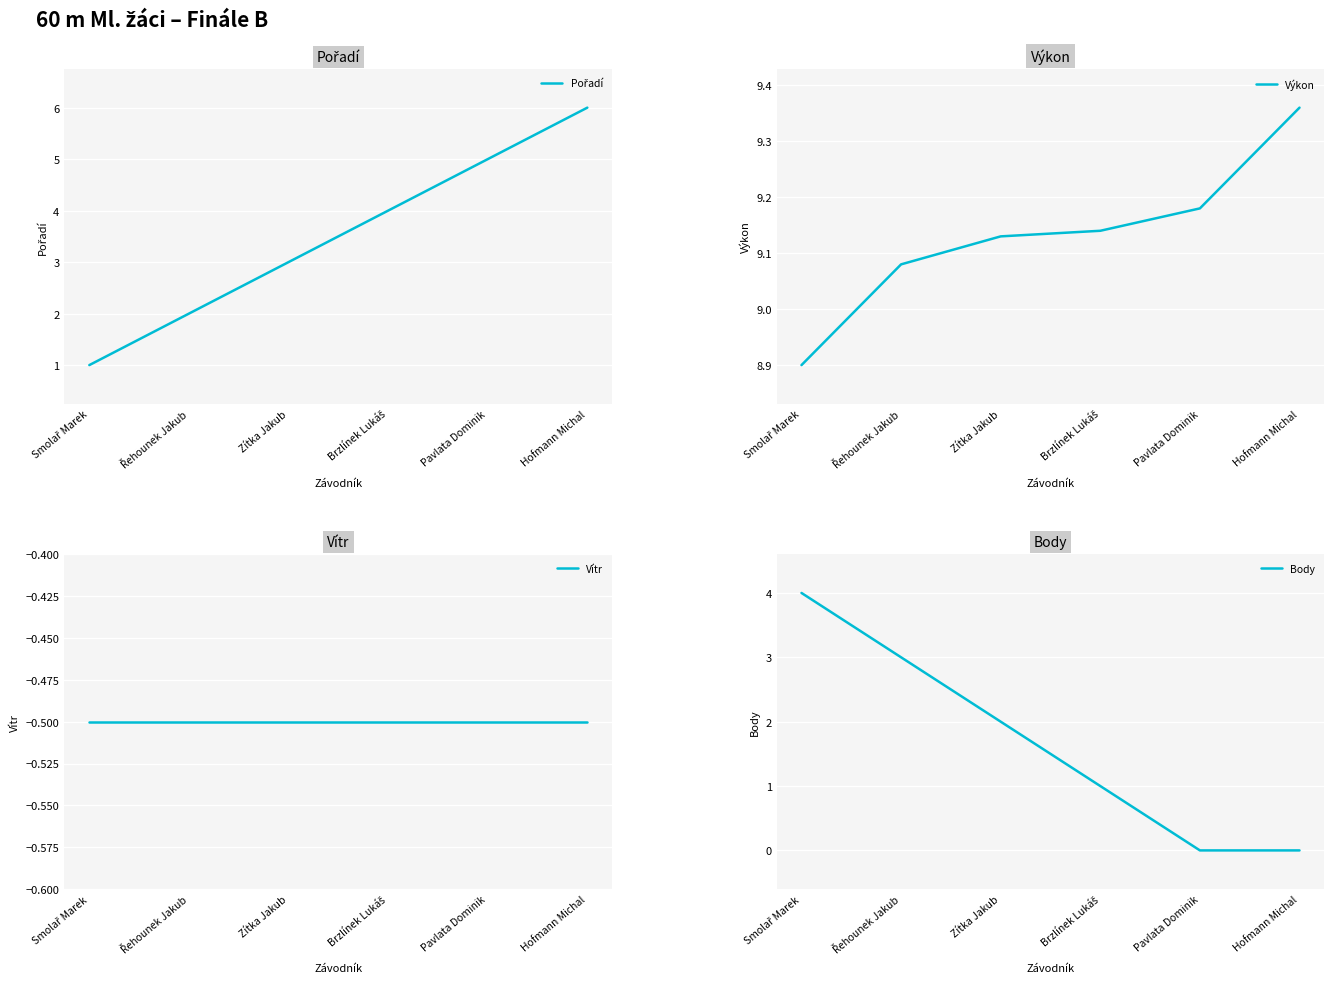

List the series in order of their peak value, highest first.

Výkon, Pořadí, Body, Vítr